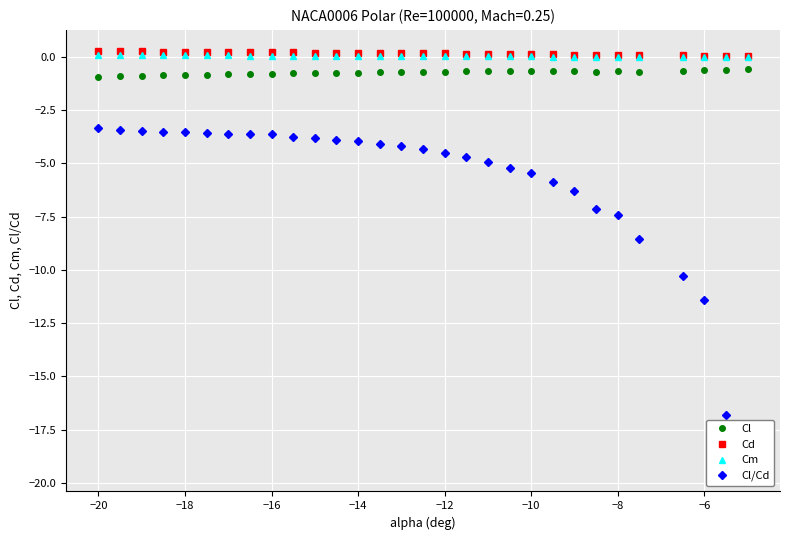

How many Cd values are between 0 and 1?

30